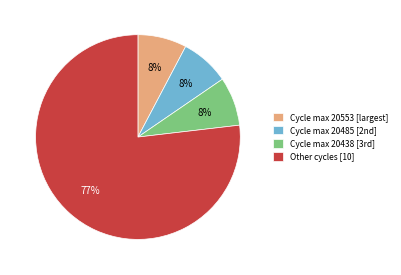

To the nearest percent, what portion does Cycle max 20553 [largest] represent?

8%